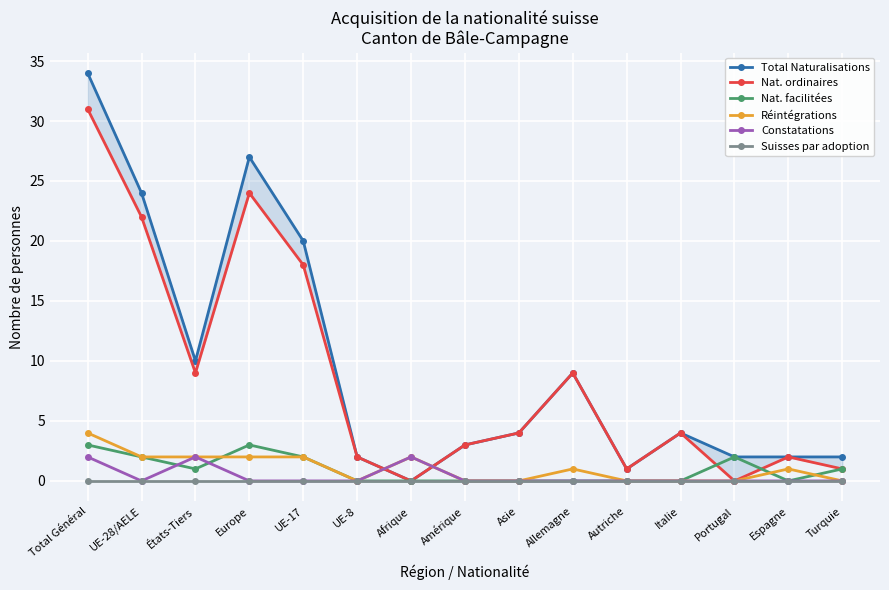

Where is the first local minimum for Réintégrations?

UE-8